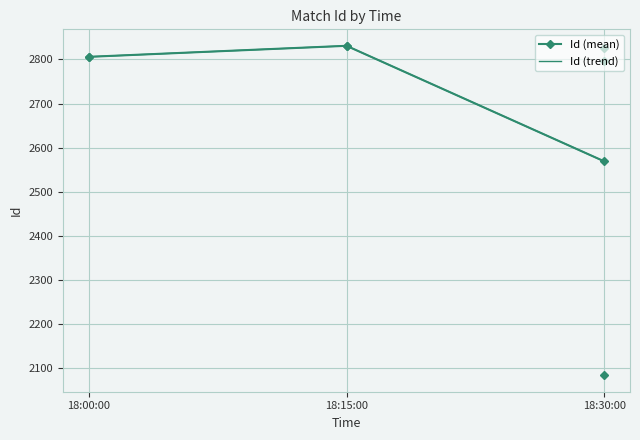

At how many categories does at least one series exceed 2606?

2